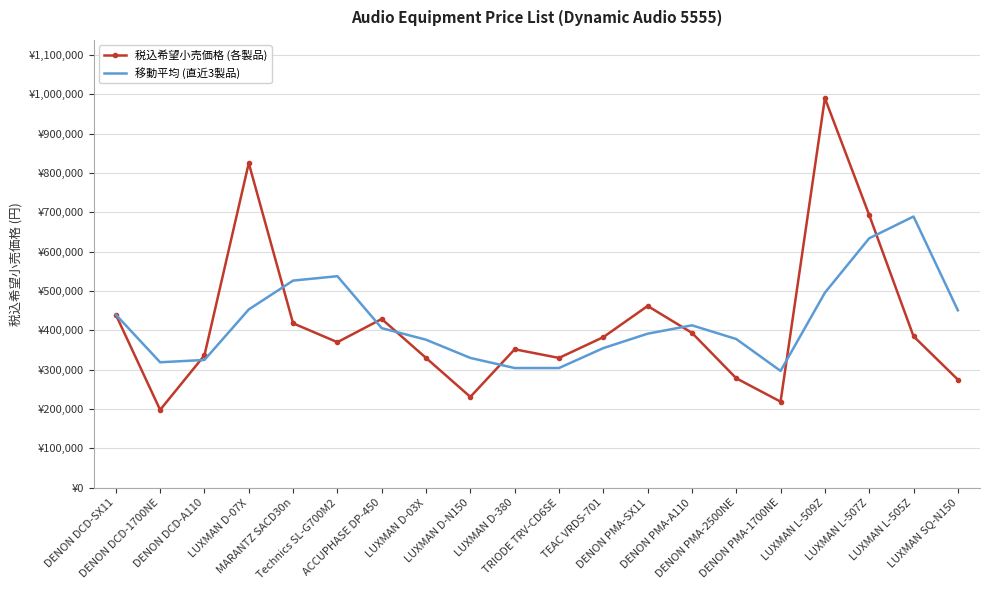

At which category is the sum across all series the highest?

LUXMAN L-509Z